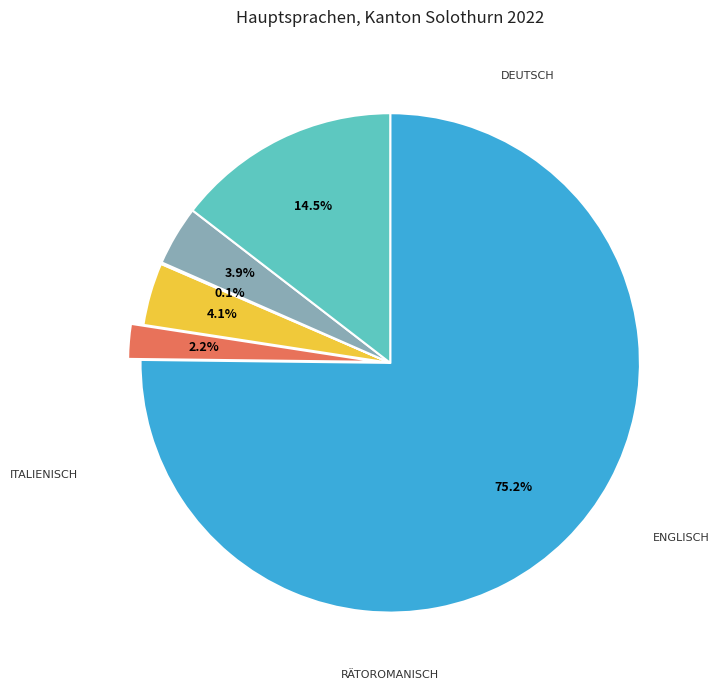

Does any single category account for the majority?

Yes